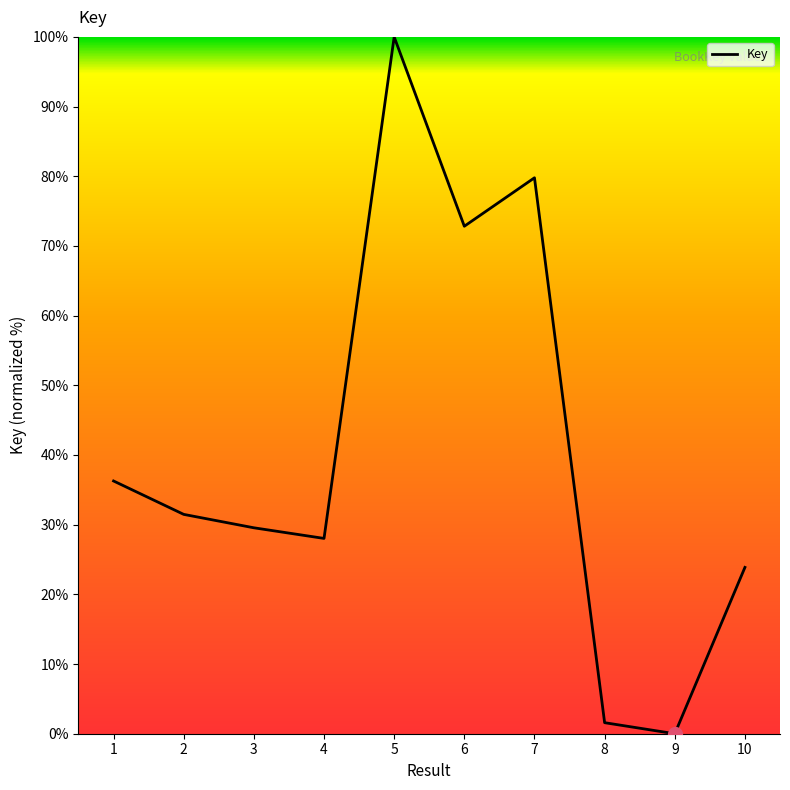

What is the ratio of the value at 5 to the value at 6?

1.4